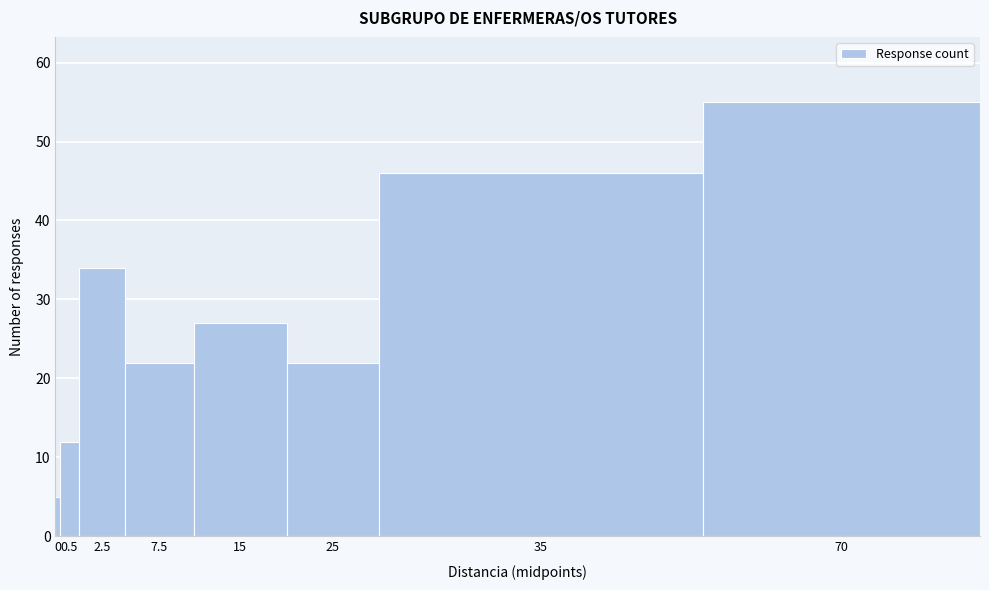

Reading left to right, what are all the values shown in this chart?

5	12	34	22	27	22	46	55